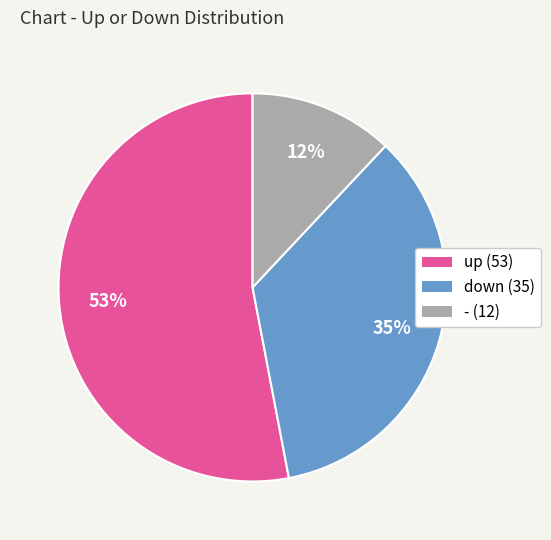

To the nearest percent, what percentage of the pie is up?

53%